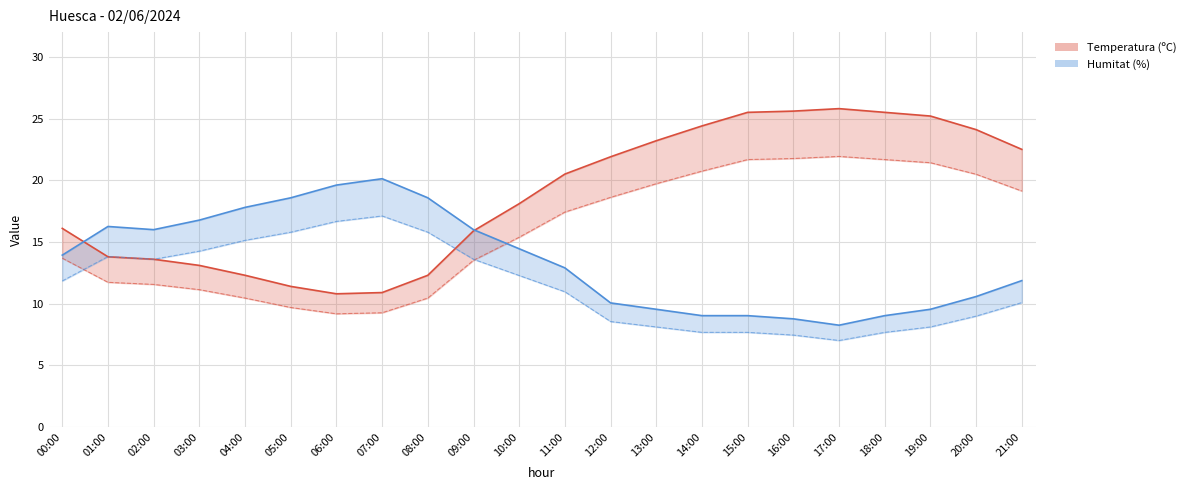

Where do Humitat (%) and Temperatura (ºC) first cross each other?

00:00 and 01:00